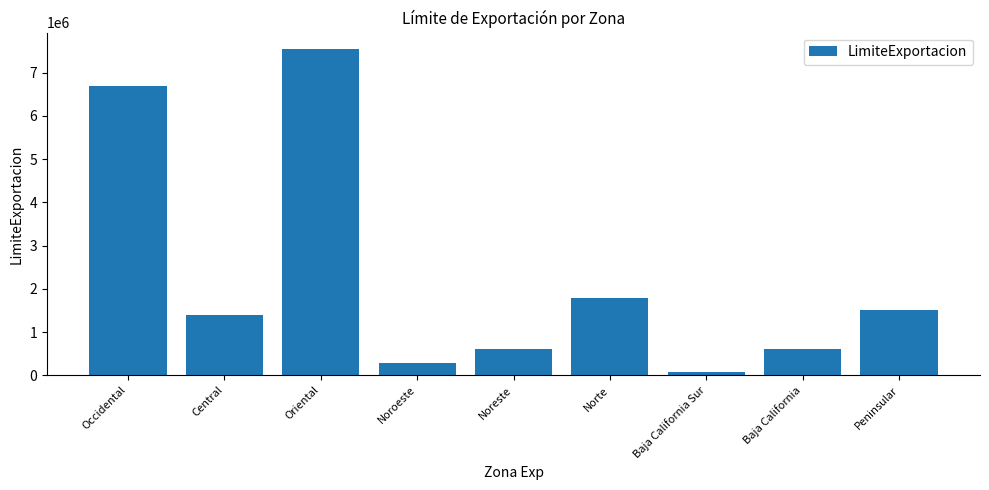

The value at Noreste is 600000. True or false?

True